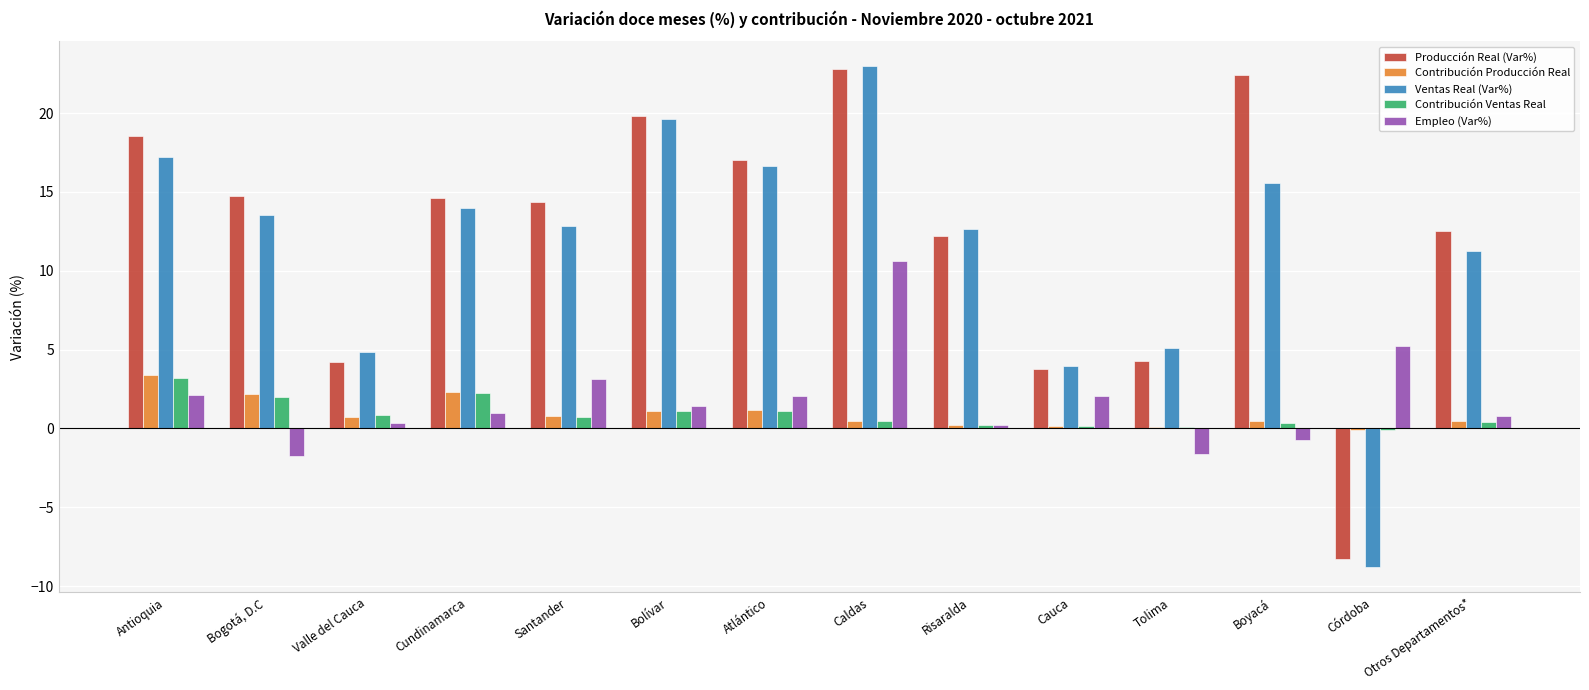

Which series changed the most between Cundinamarca and Cauca?

Producción Real (Var%)